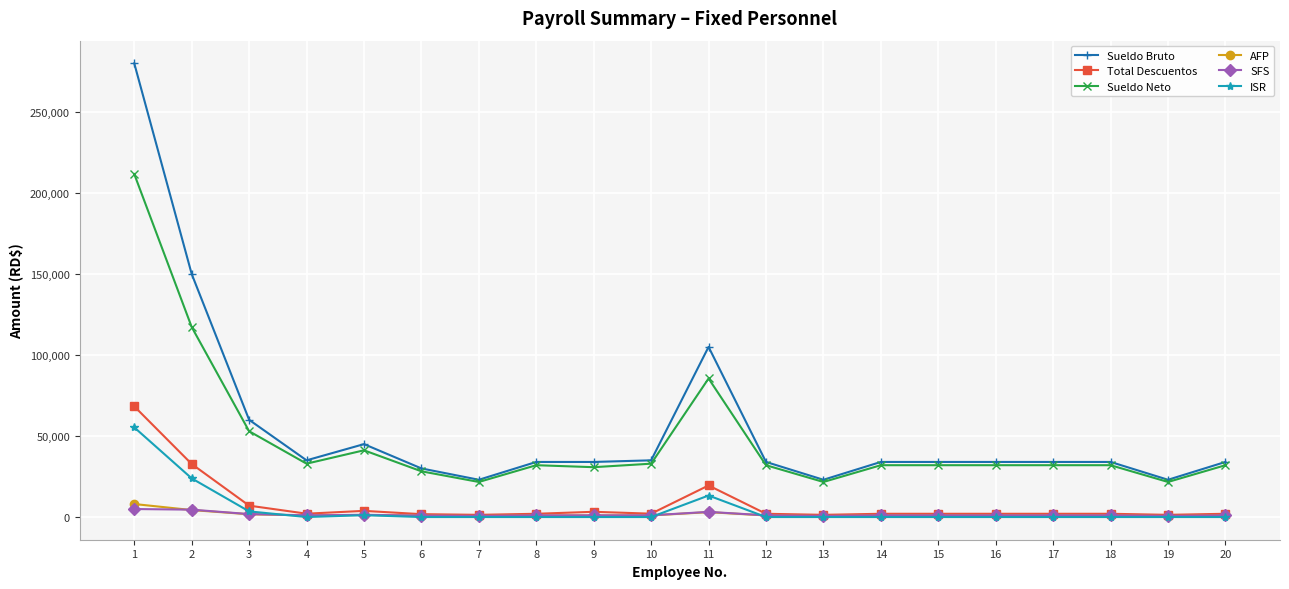

Where is the first local minimum for Sueldo Neto?

4